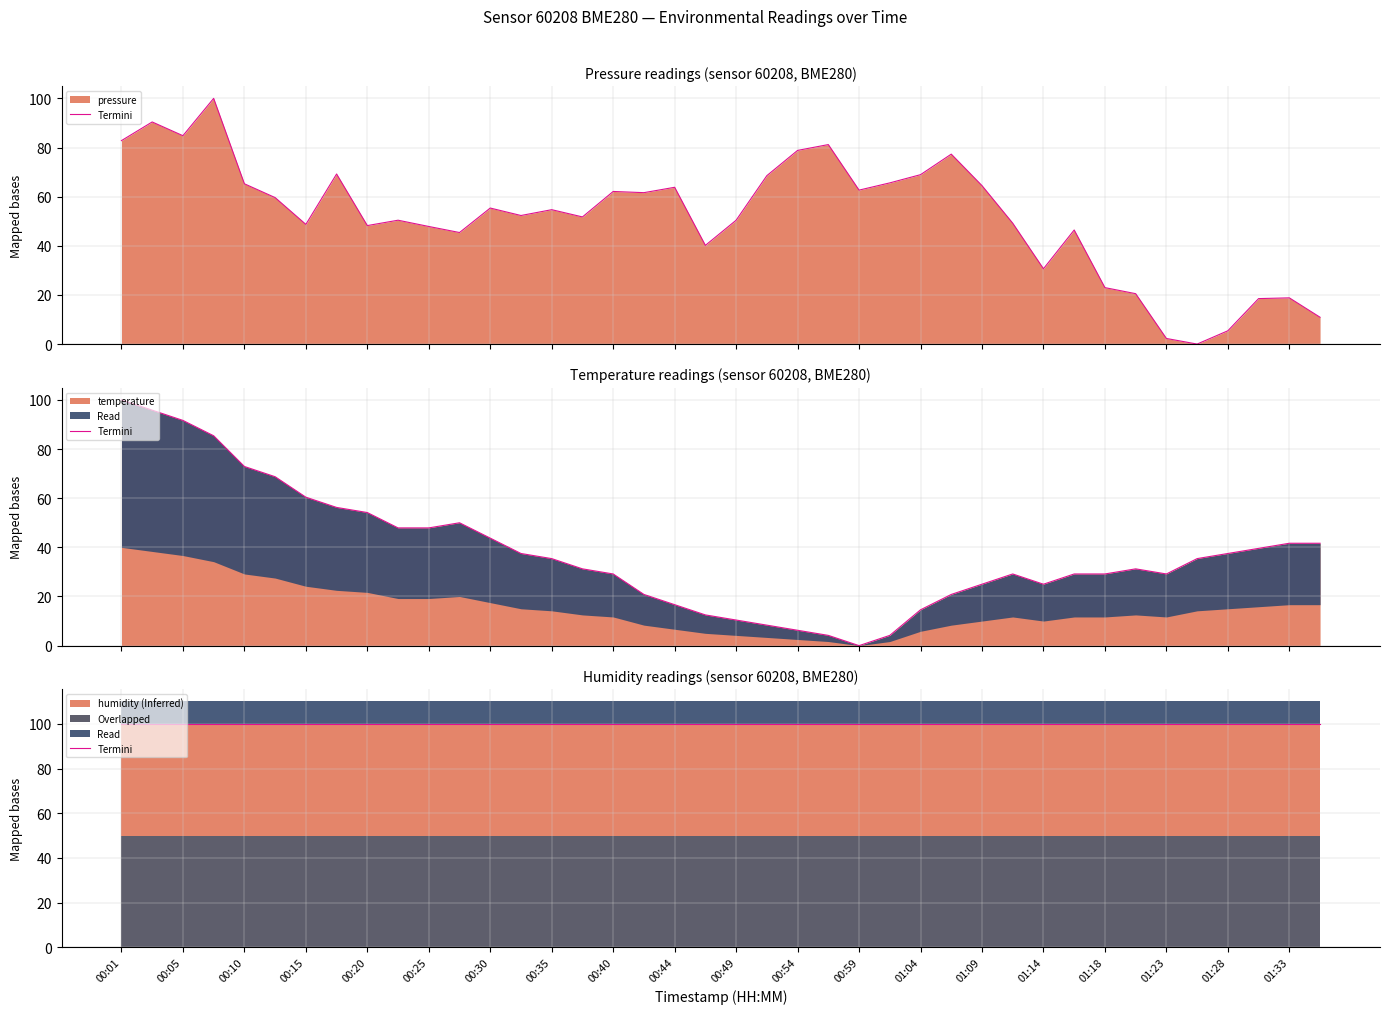

What value does the pressure series have at 00:42?

61.6